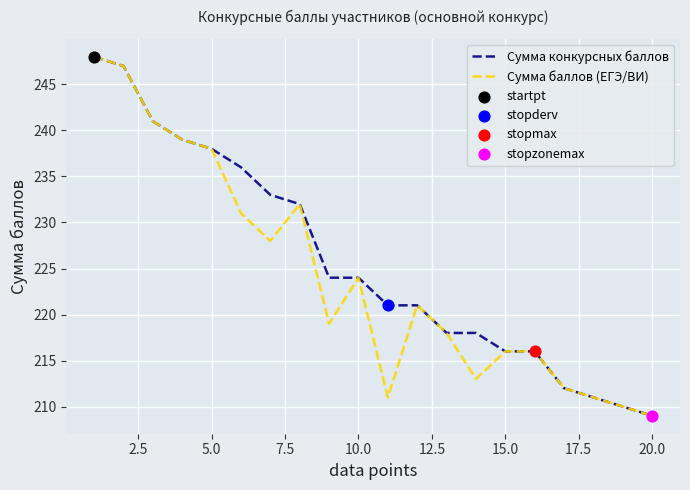

What is the lowest value of the Сумма конкурсных баллов series?

209